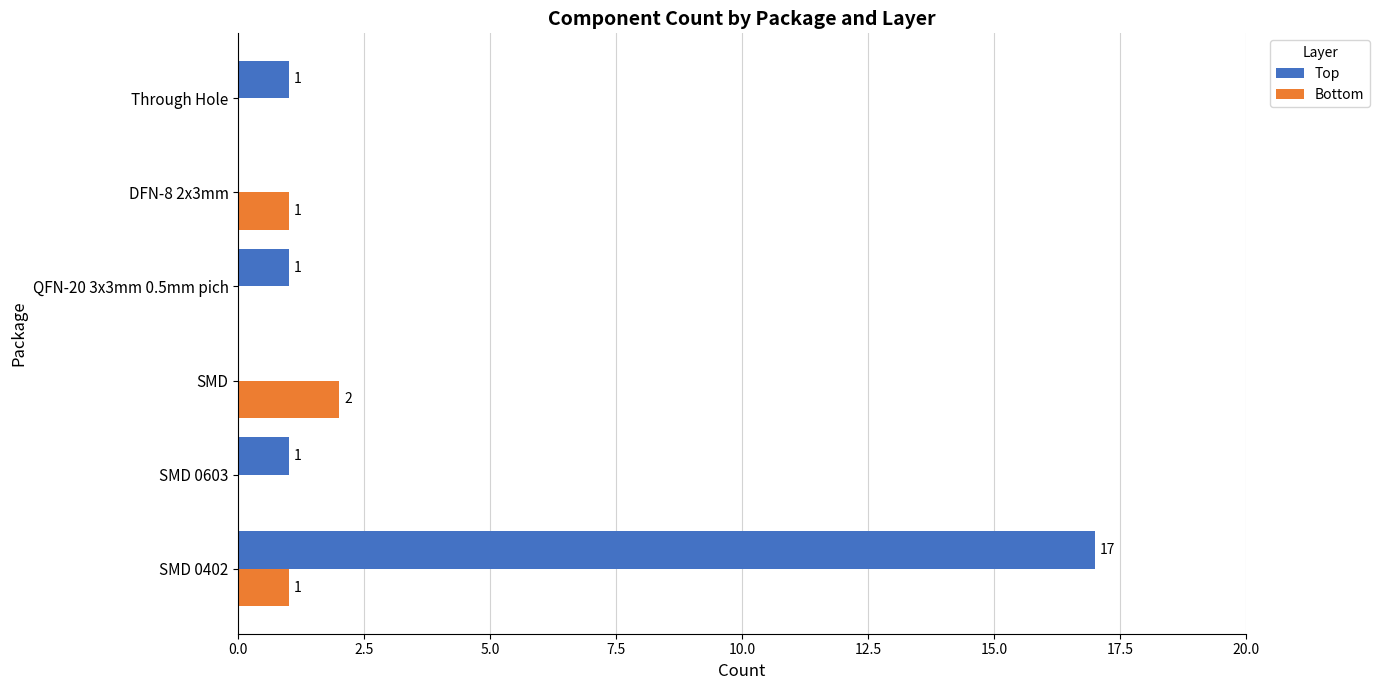

Is the value of Bottom at Through Hole greater than the value of Top at QFN-20 3x3mm 0.5mm pich?

No